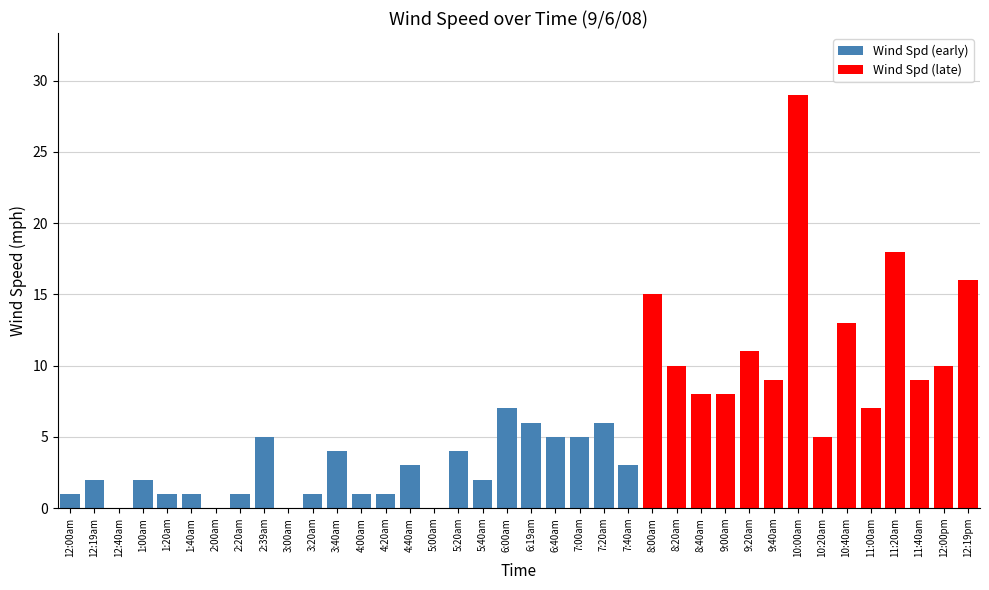

What is the difference between the values at 11:00am and 9:00am?

1